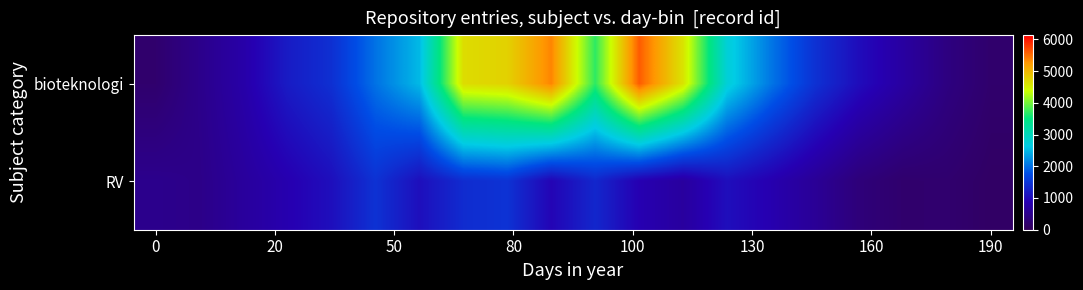

Reading left to right, transcribe all the data shown in this chart.

bioteknologi: 202.1	492.7	780.9	1192.3	1425.5	2015.3	2501.4	4675.9	4768.9	5371.0	3698.7	5606.0	4609.2	2749.0	2046.8	1449.1	1025.1	708.4	388.4	193.1
RV: 510.4	469.0	666.2	850.5	1054.6	1449.8	1052.8	1384.0	1460.9	928.6	1329.8	870.0	685.4	1046.5	848.8	605.3	326.1	197.5	210.3	120.2